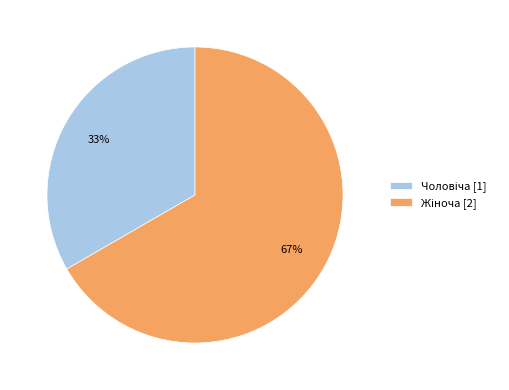

Is there any slice that represents more than half of the pie?

Yes